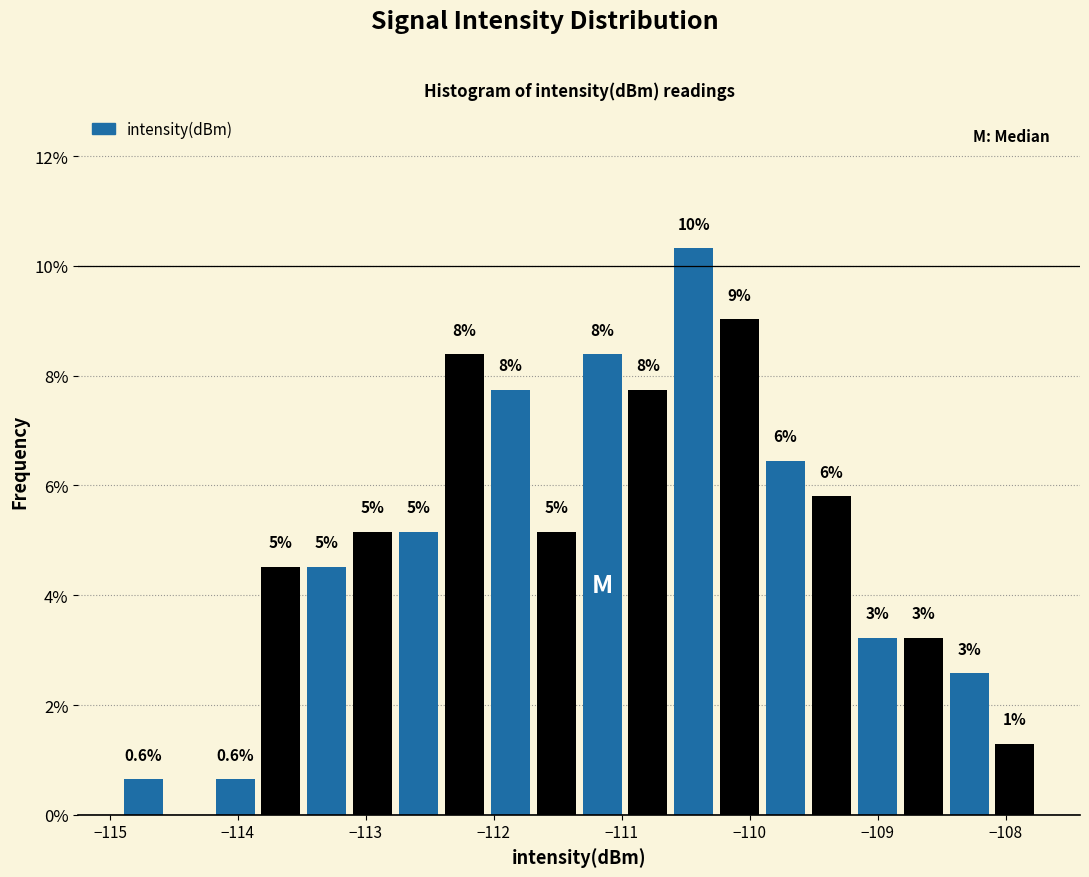

Around what value on the x-axis is the tallest bar? Give the approximate position of its centre, as read against the axis.

-110.4